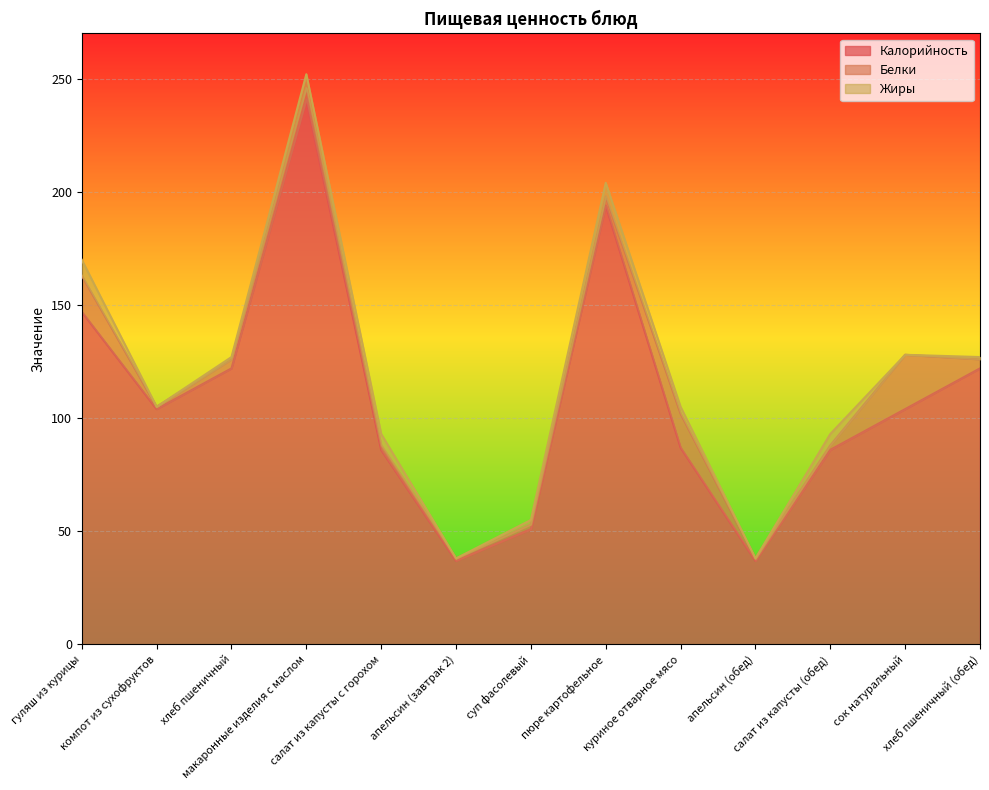

True or false: Жиры has a value of 0 at компот из сухофруктов.

True